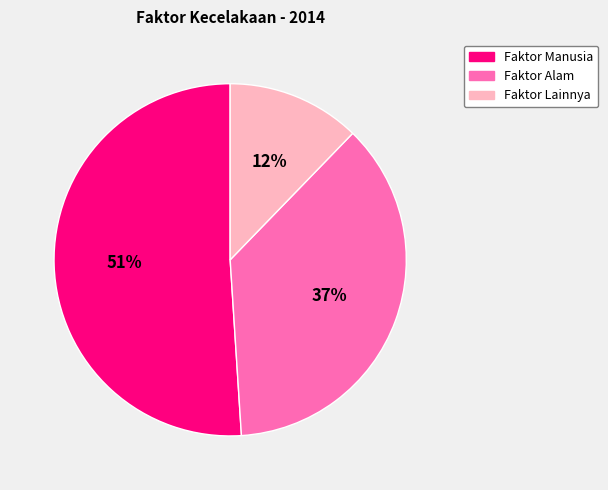

How many slices are in this pie chart?

3